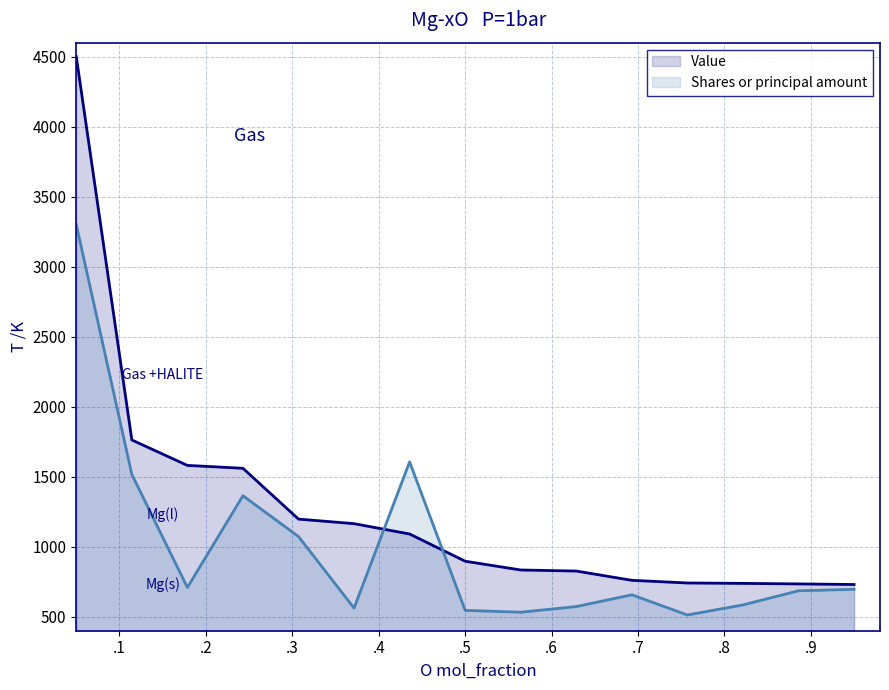

True or false: Shares or principal amount and Value cross at least once.

True